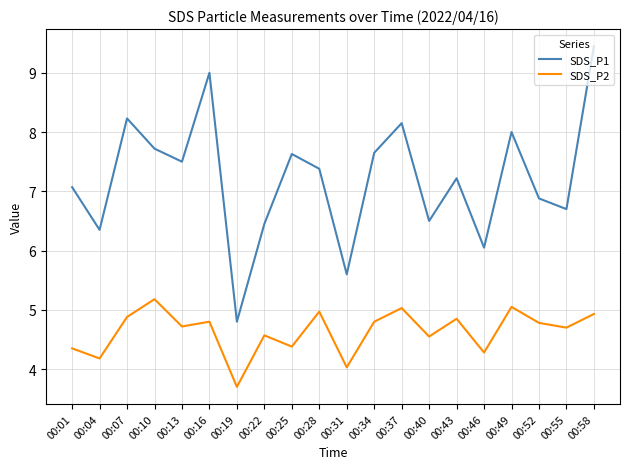

What is the sum of the SDS_P1 values at 00:10 and 00:22?

14.2